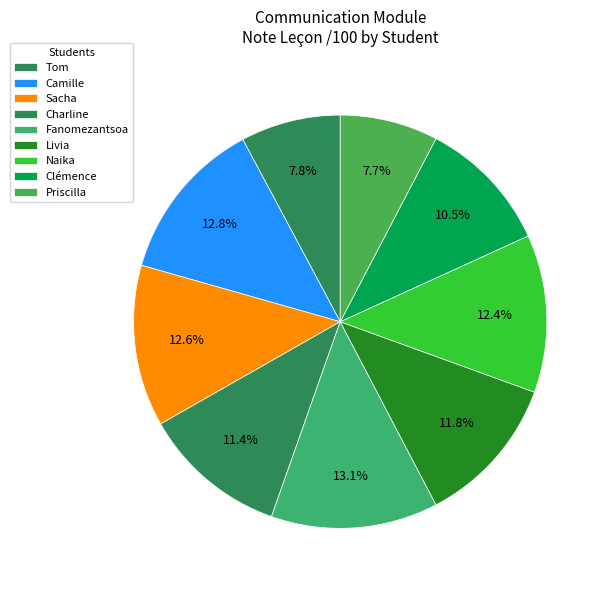

Do Livia and Sacha together represent more than half of the pie?

No